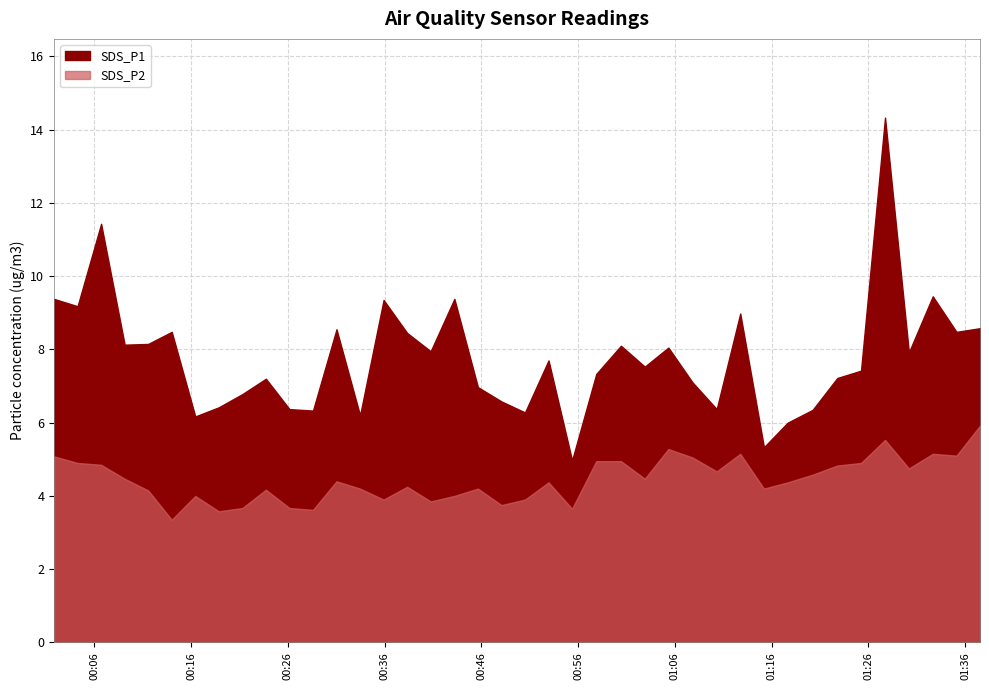

How many lines are shown in the chart?

2